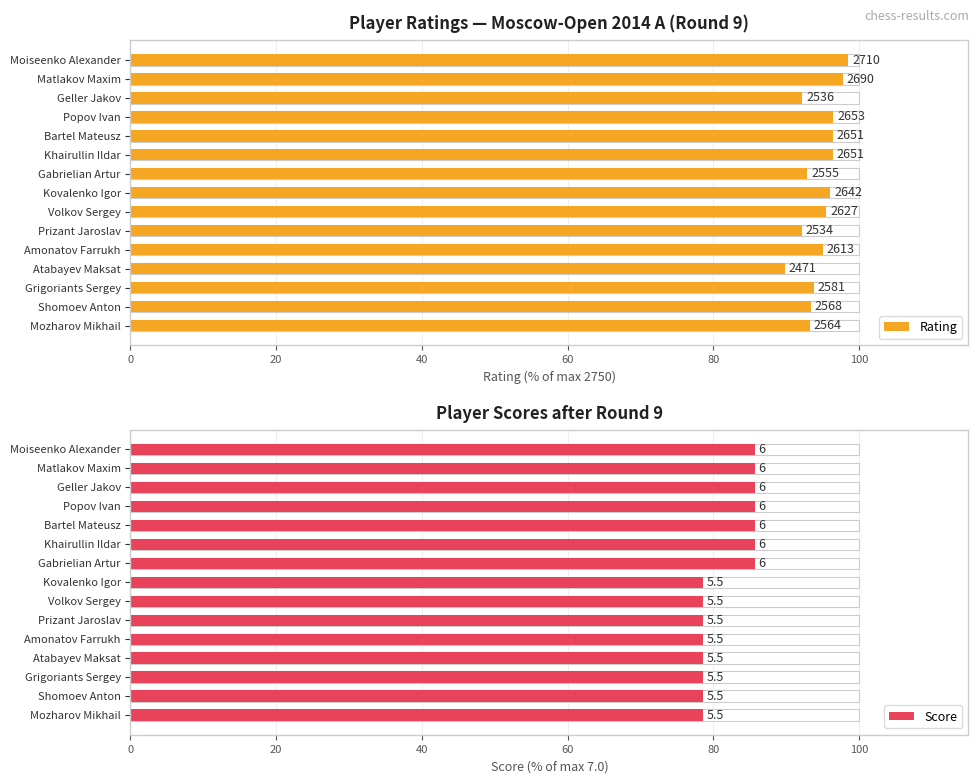

What are all the series names shown in the legend?

Rating, Score